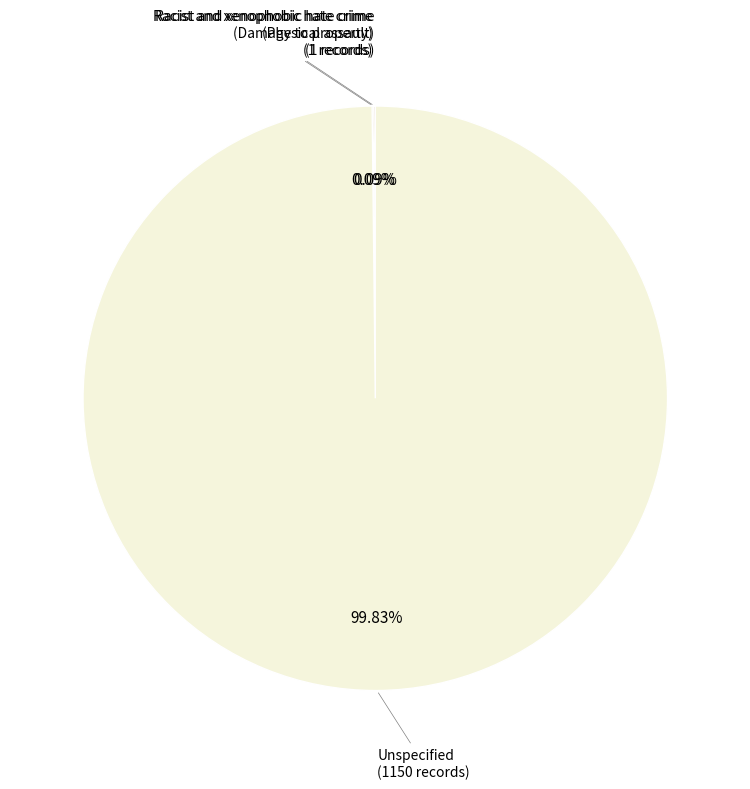

Is there any slice that represents more than half of the pie?

Yes